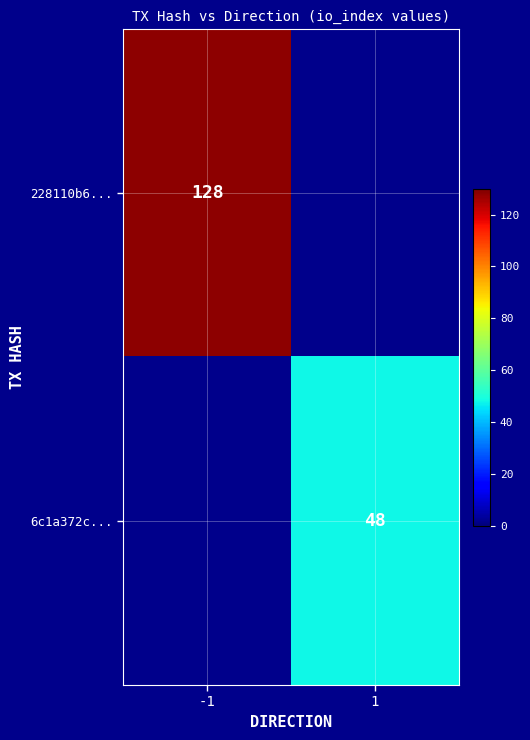

How many data points does each series have?

2